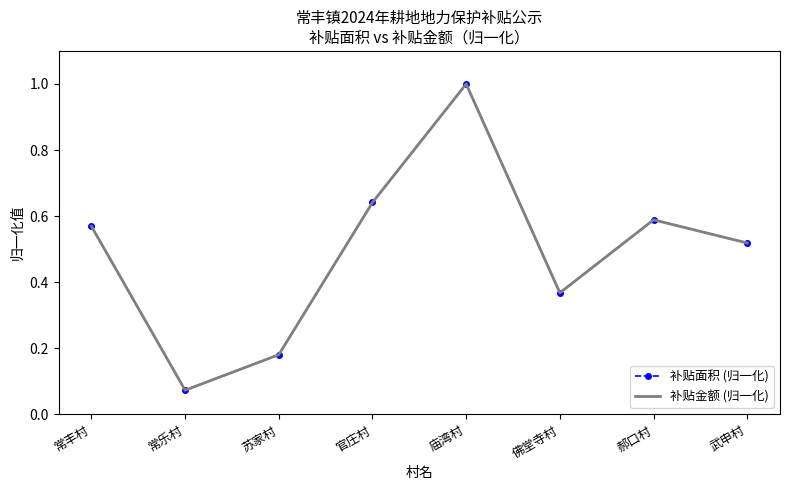

What is the label of the 5th point from the right?

官庄村